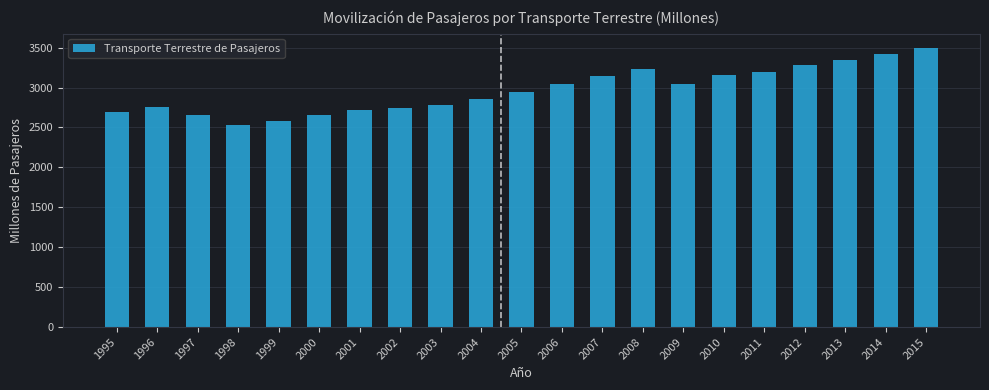

What is the value of the 4th bar from the left?

2536